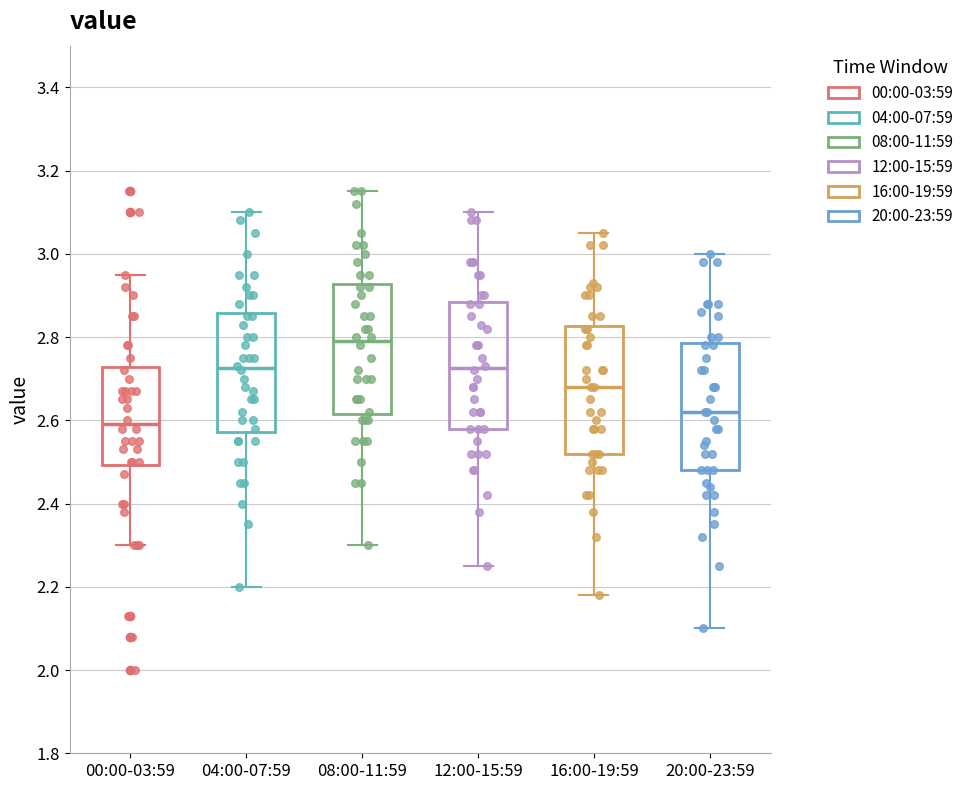

Which box has the lowest median line?

00:00-03:59